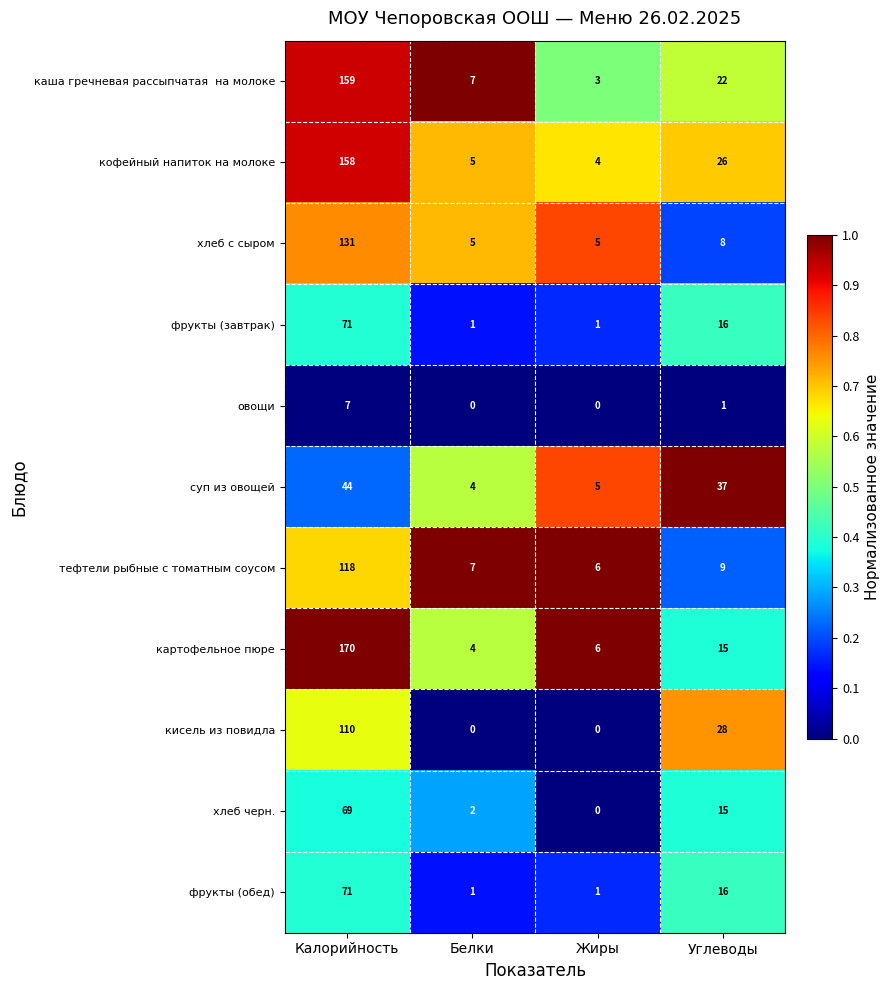

What is the difference between the maximum and minimum values in the суп из овощей series?

40